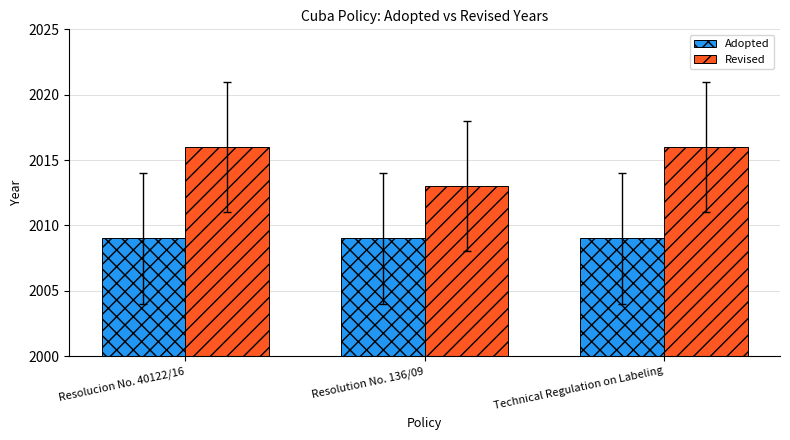

True or false: Revised has a value of 2013 at Resolution No. 136/09.

True